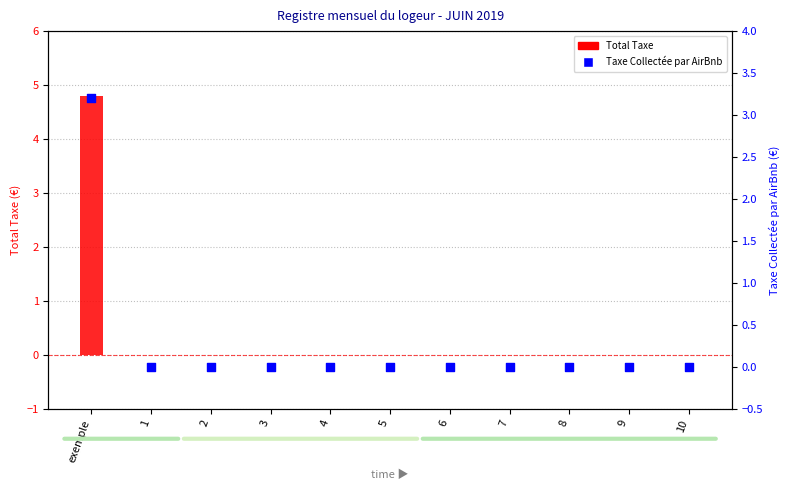

Which series contains the highest Y value?

Total Taxe